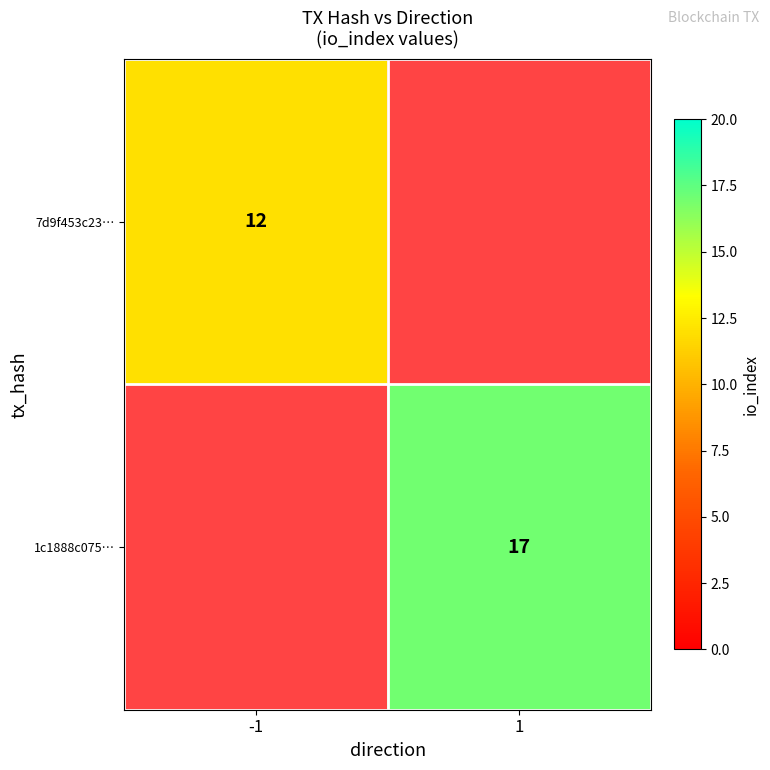

Is it true that 7d9f453c23… equals 20 at -1?

False